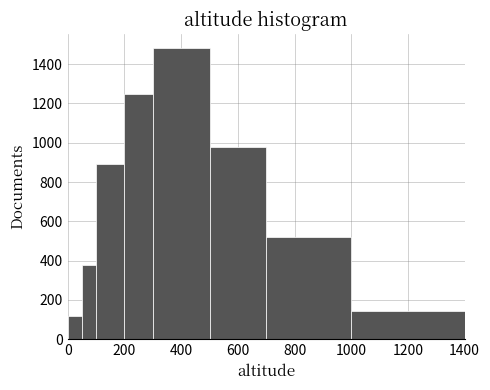

Read against the x-axis, roughly where is the centre of the tallest bar?

400